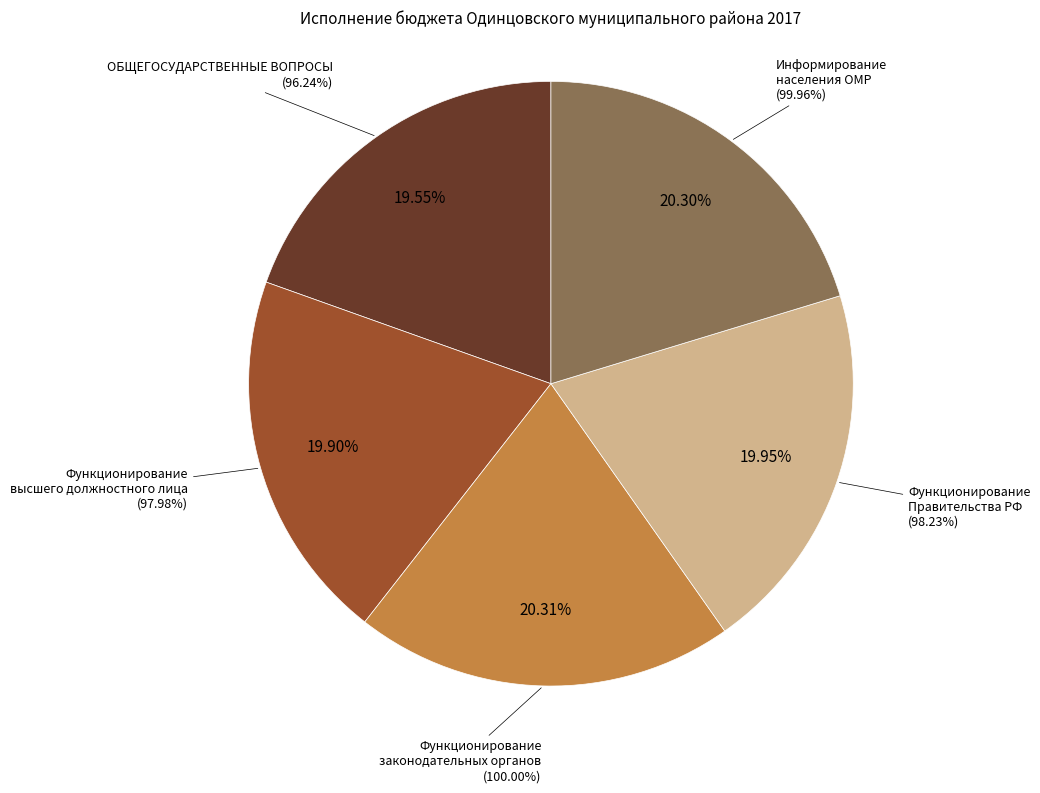

Is there a majority slice in this chart?

No